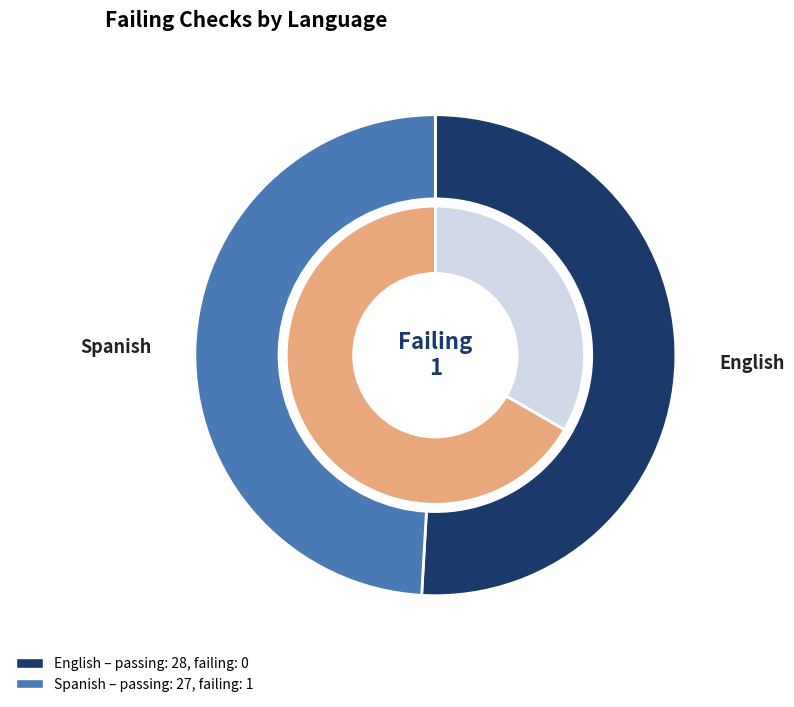

To the nearest percent, what is the average slice percentage?

50%